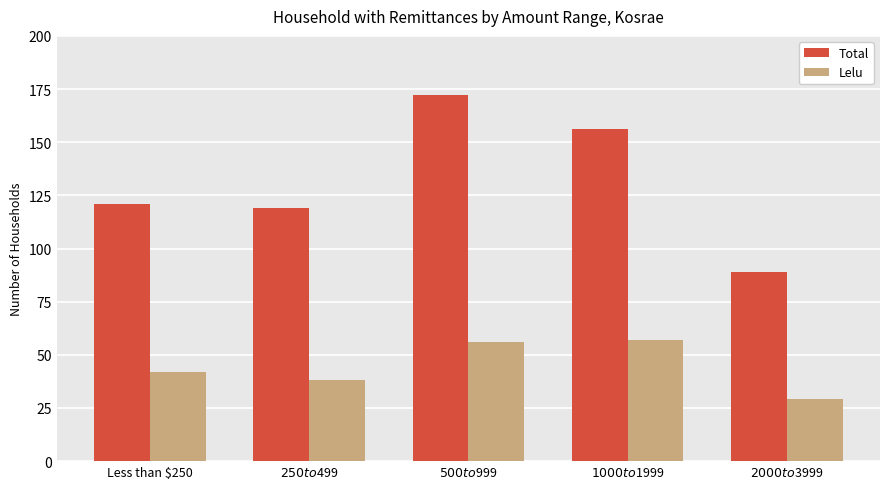

At which label is Total closest to 130?

Less than $250